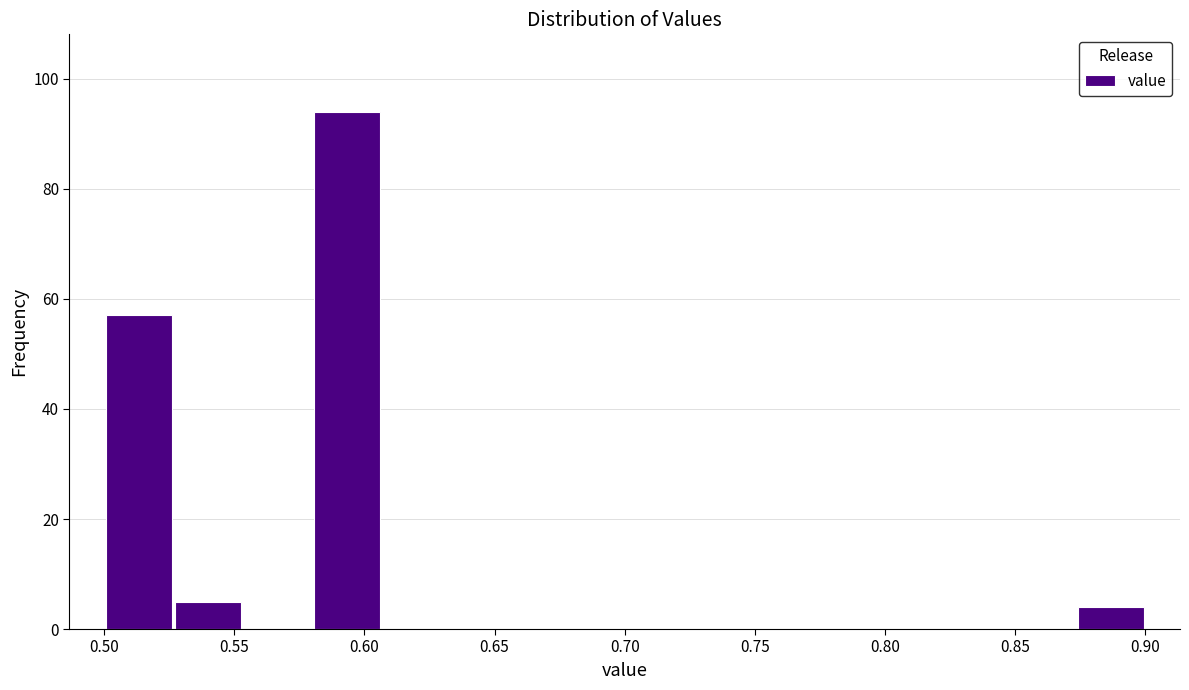

Which range on the x-axis has the tallest bar?

0.580 to 0.605